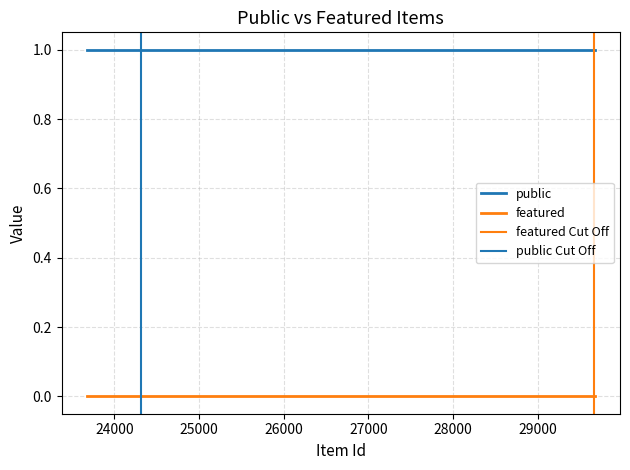

True or false: featured and public intersect in this chart.

False